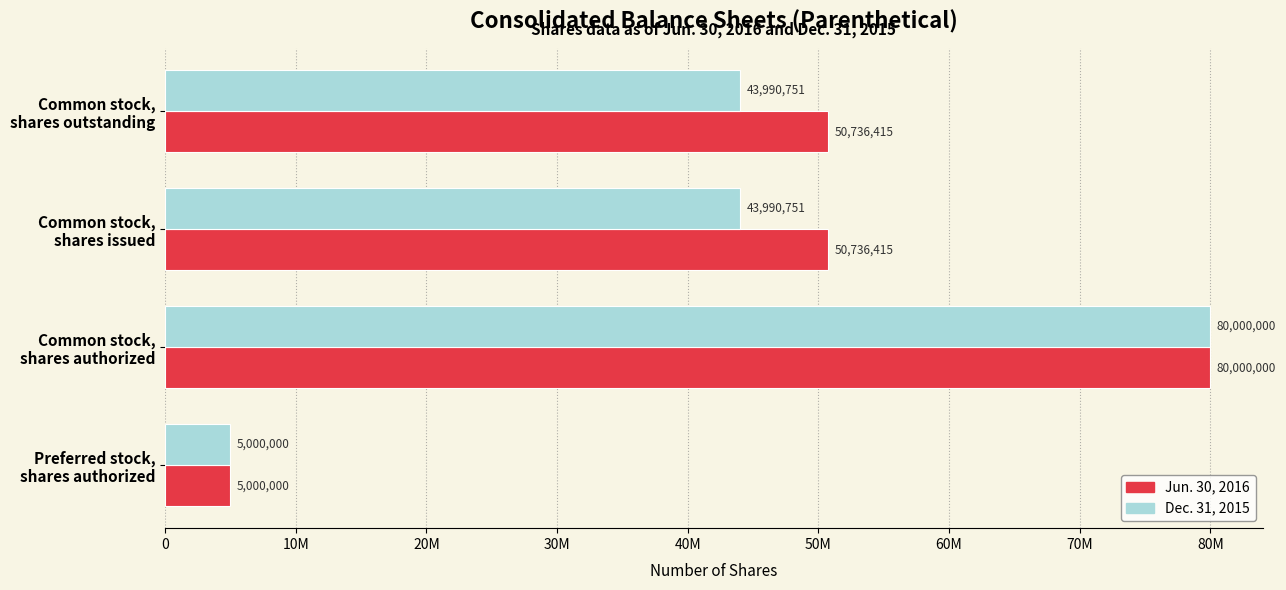

What is the value of the Dec. 31, 2015 bar at the 1st from the left?

5000000